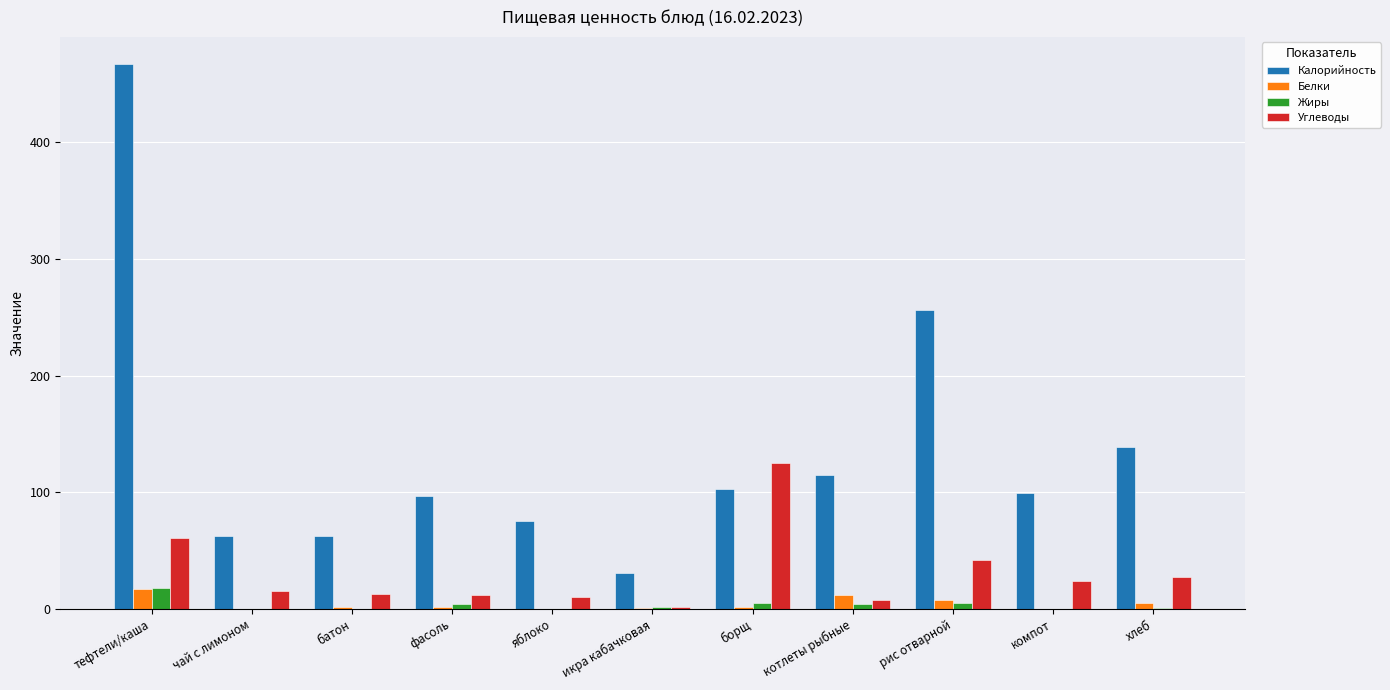

How many groups of bars are there?

11